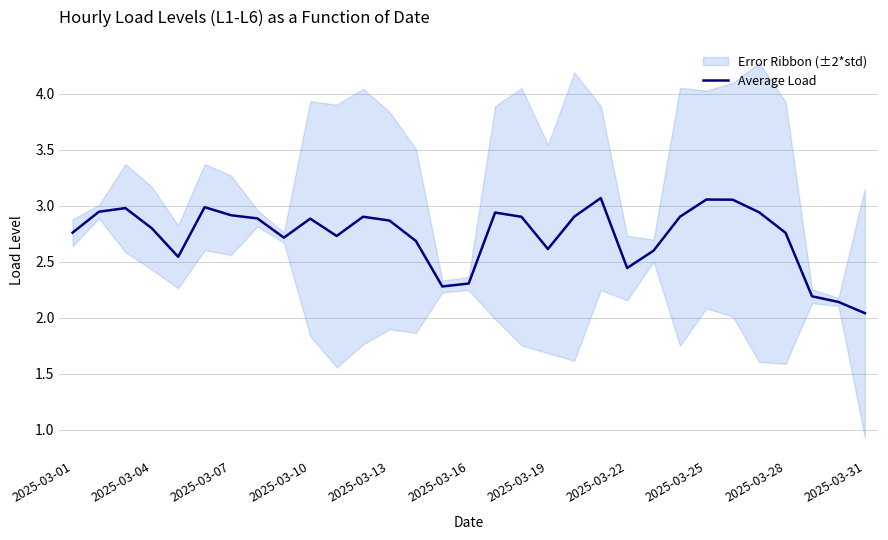

What is the minimum value shown in the chart?

2.0